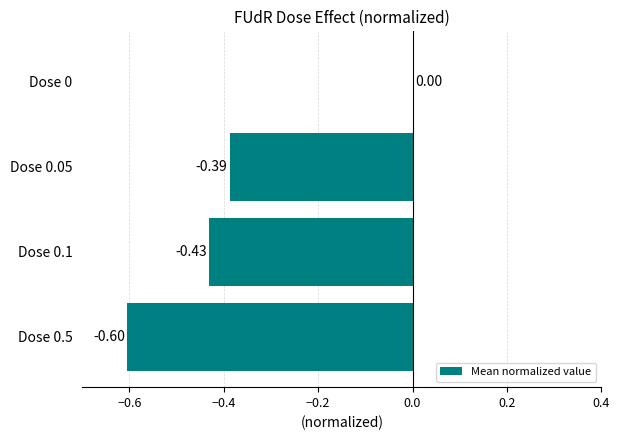

What is the sum of all values?

-1.4